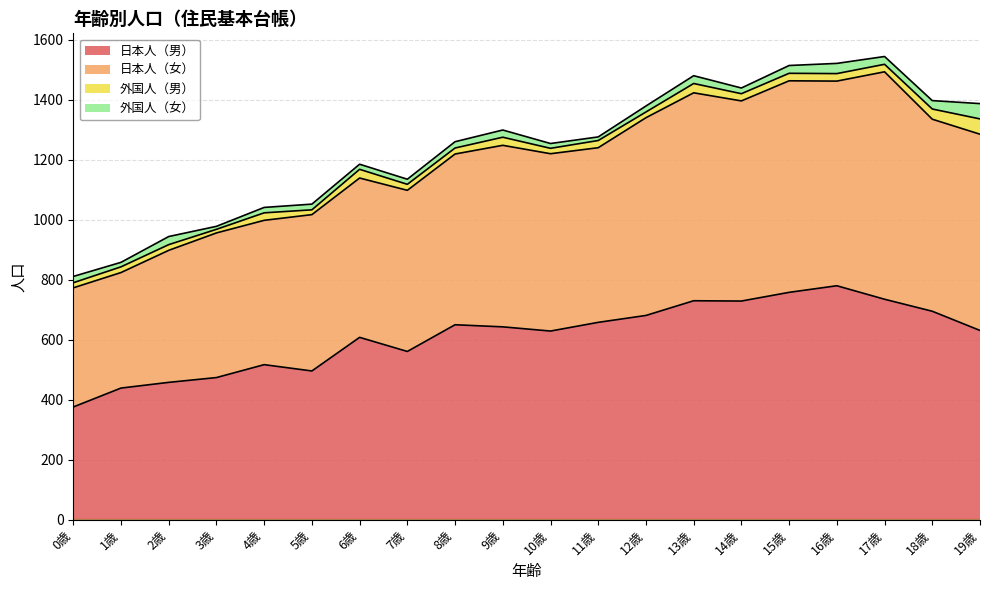

Count the number of categories in the chart.

20